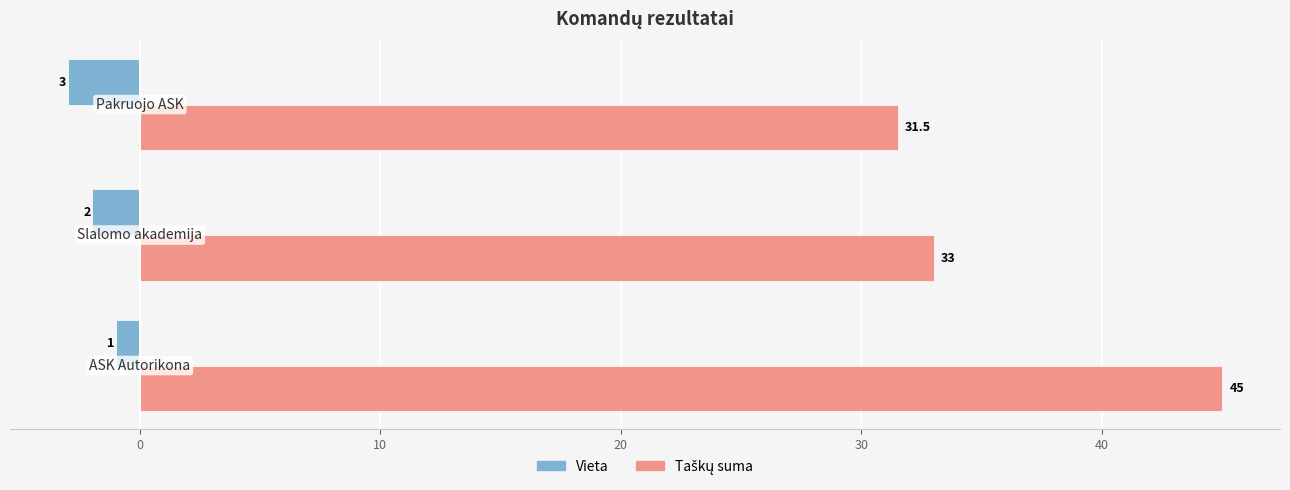

At how many categories does at least one series exceed 11?

3